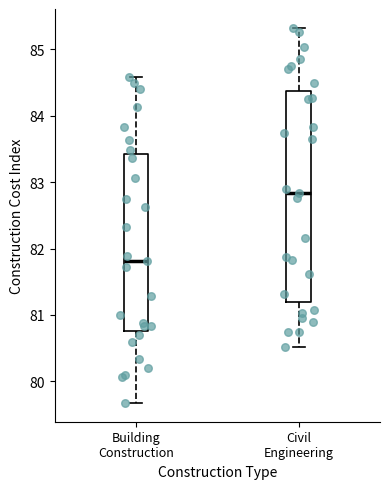

Reading left to right, transcribe this box plot: for each box, give where its median line is, the range the box spans, and where its two whiskers end, as read against the y-axis. The values are not printed on the chart, so give them approximately, as read against the axis.

Building Construction: median 81.8, box 80.8 to 83.4, whiskers 79.7 to 84.6
Civil Engineering: median 82.8, box 81.2 to 84.4, whiskers 80.5 to 85.3